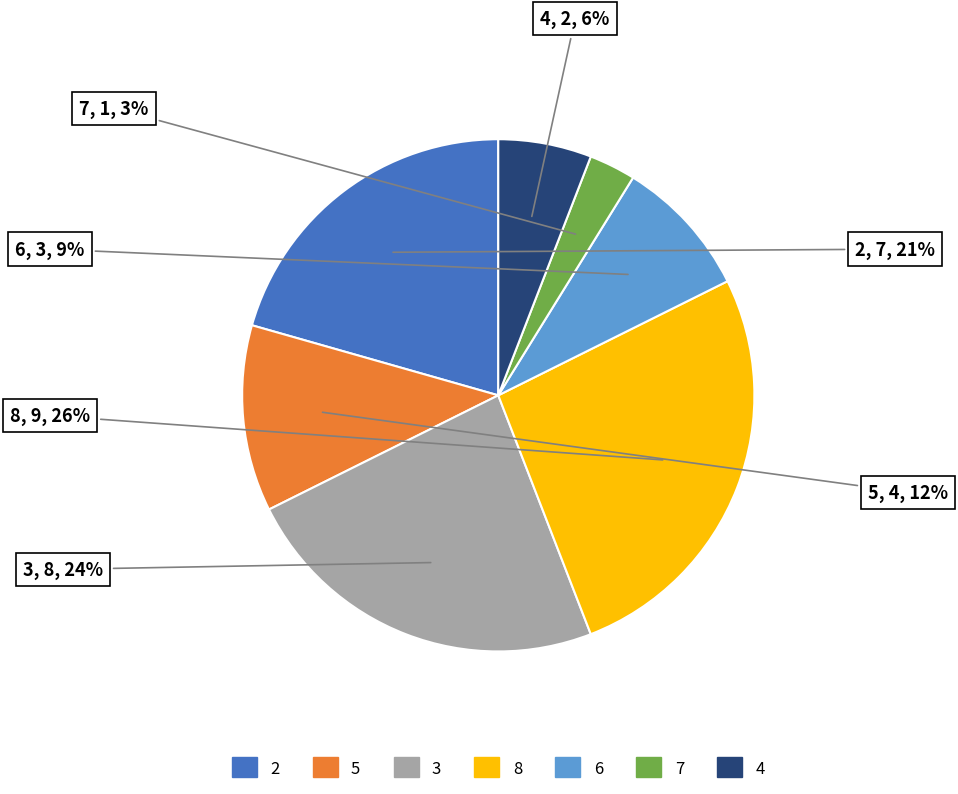

Does any single category account for the majority?

No